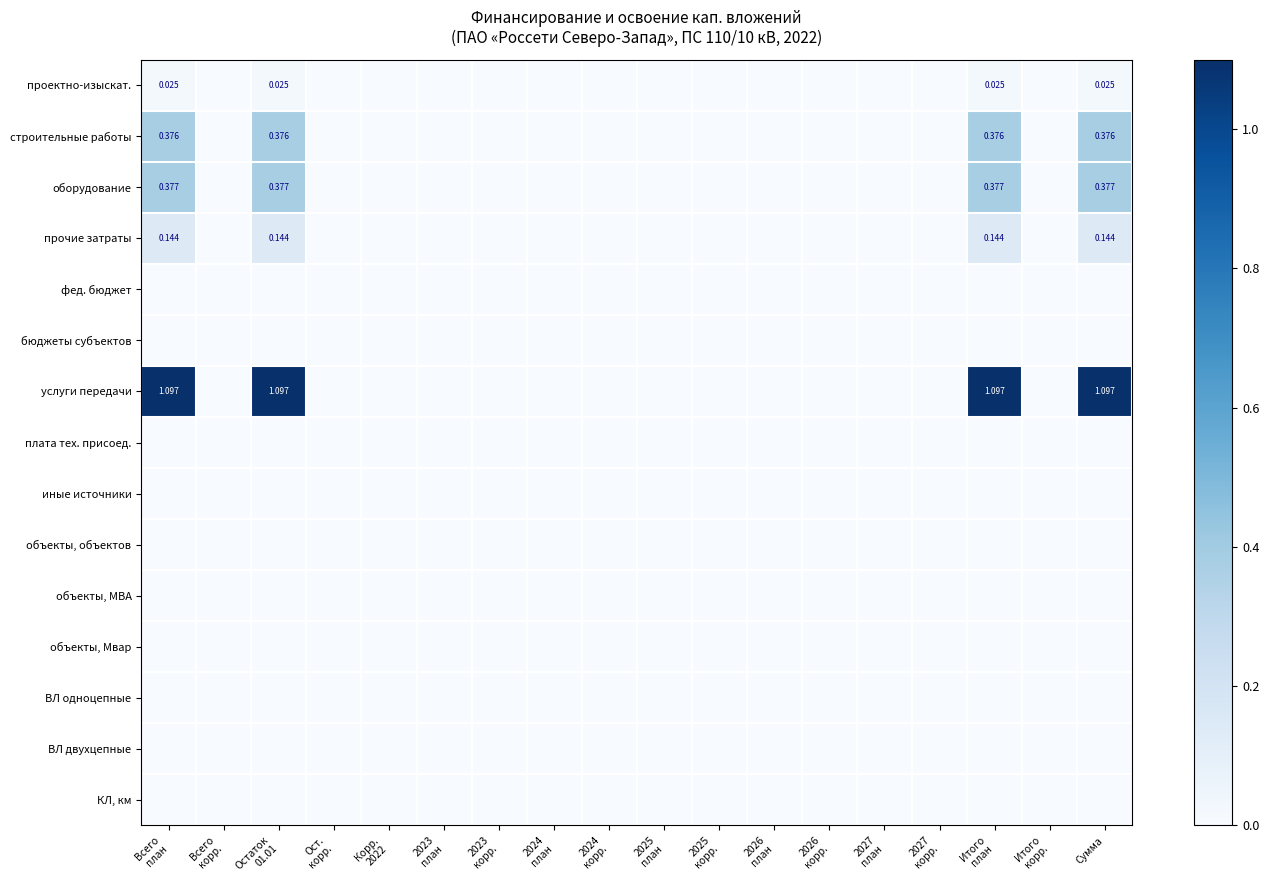

At how many categories does at least one series exceed 0?

4